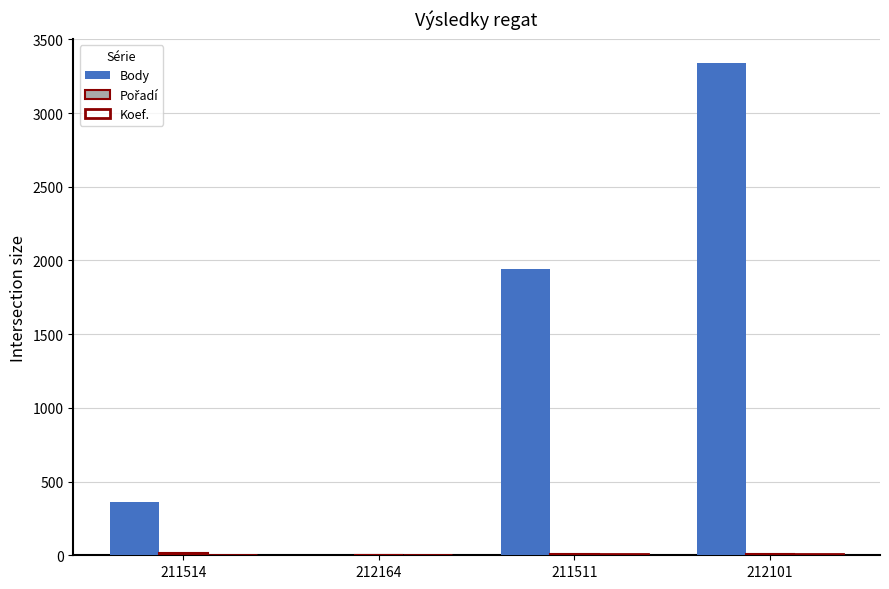

Which series has the largest total across all categories?

Body